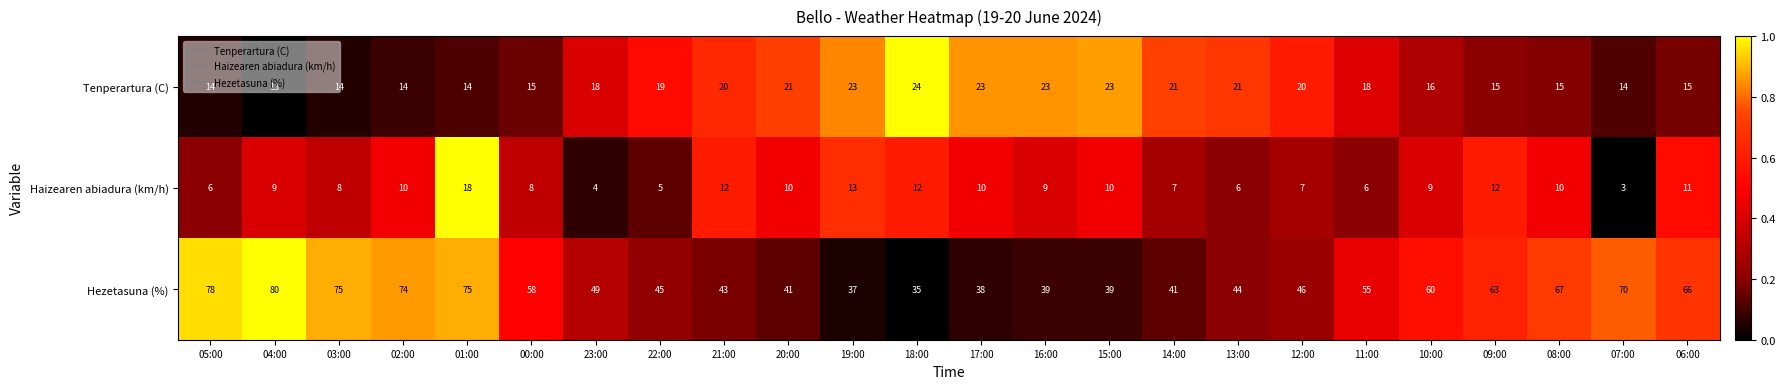

What value does the Tenperartura (C) series have at 06:00?

15